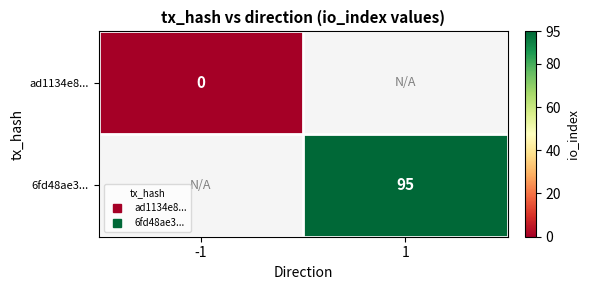

Which category has the lowest value in the 6fd48ae3... series?

-1